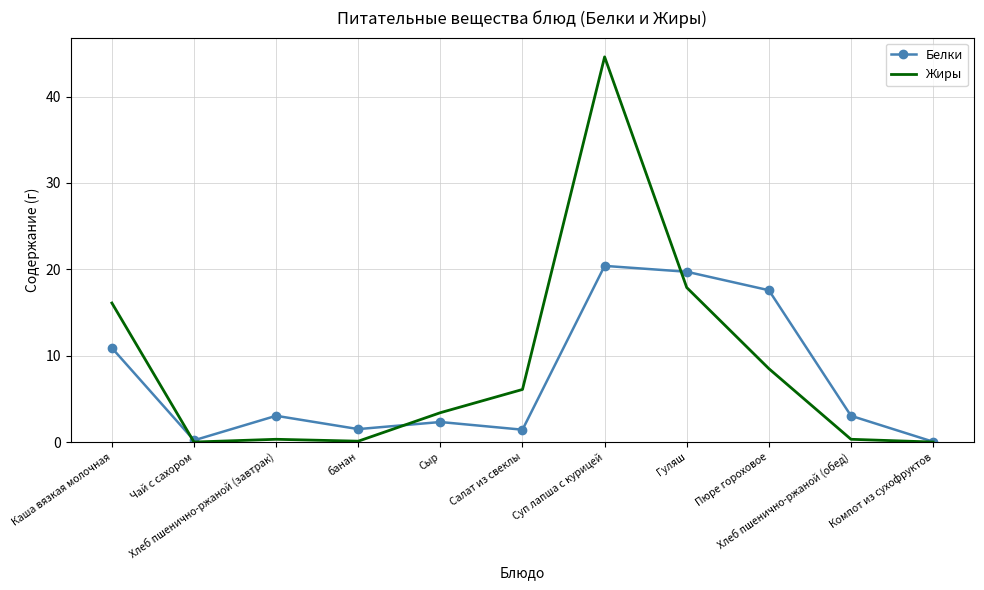

At which label does Жиры reach its peak?

Суп лапша с курицей